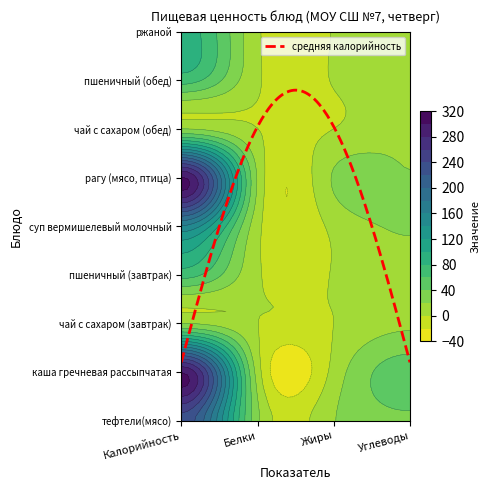

At Белки, list the series in order from largest to smallest.

тефтели(мясо), рагу (мясо, птица), каша гречневая рассыпчатая, суп вермишелевый молочный, ржаной, пшеничный (завтрак), пшеничный (обед), чай с сахаром (завтрак), чай с сахаром (обед)